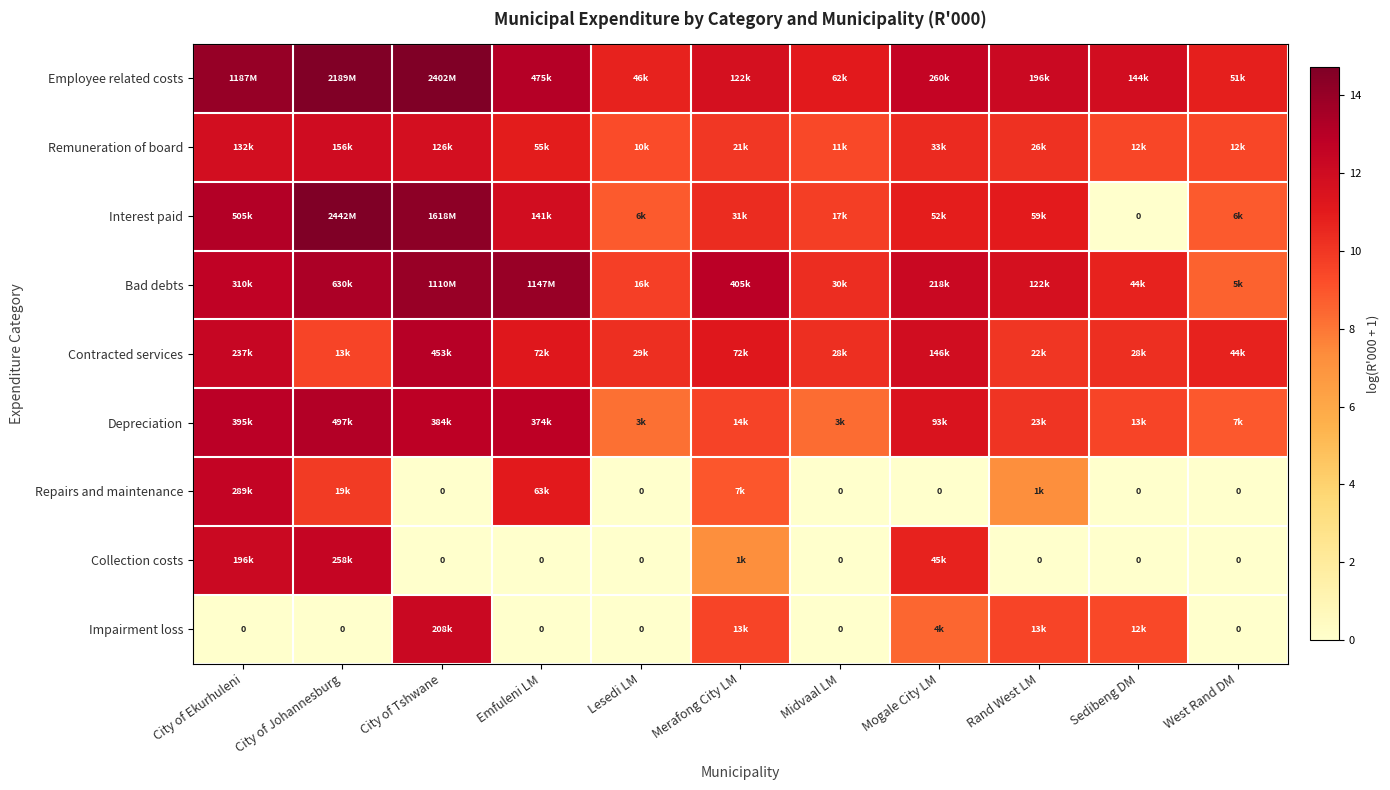

How many data points in Bad debts are above 12?

6